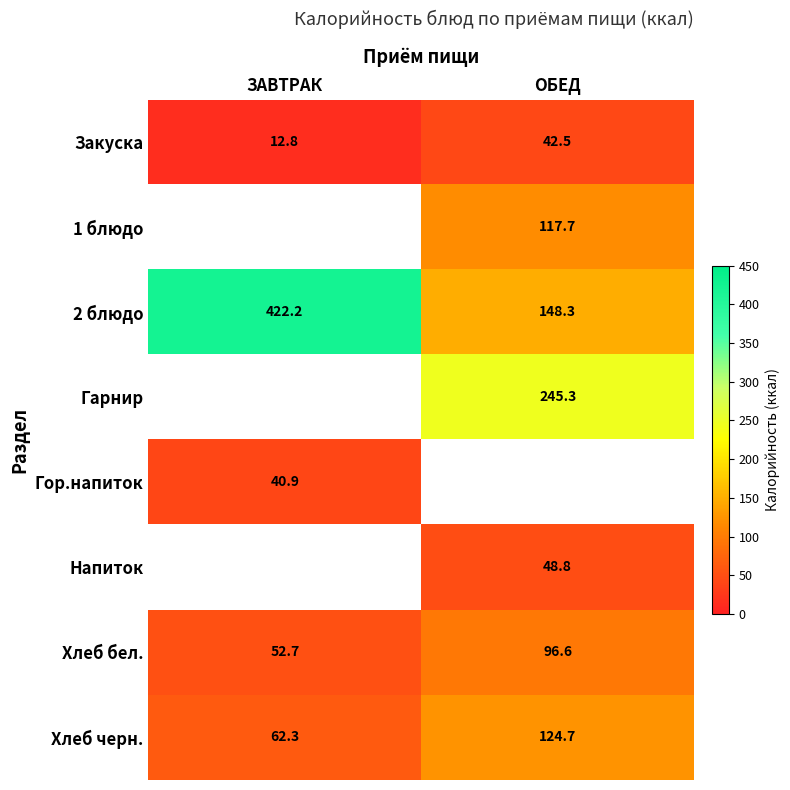

At which label is Закуска closest to 27?

ЗАВТРАК